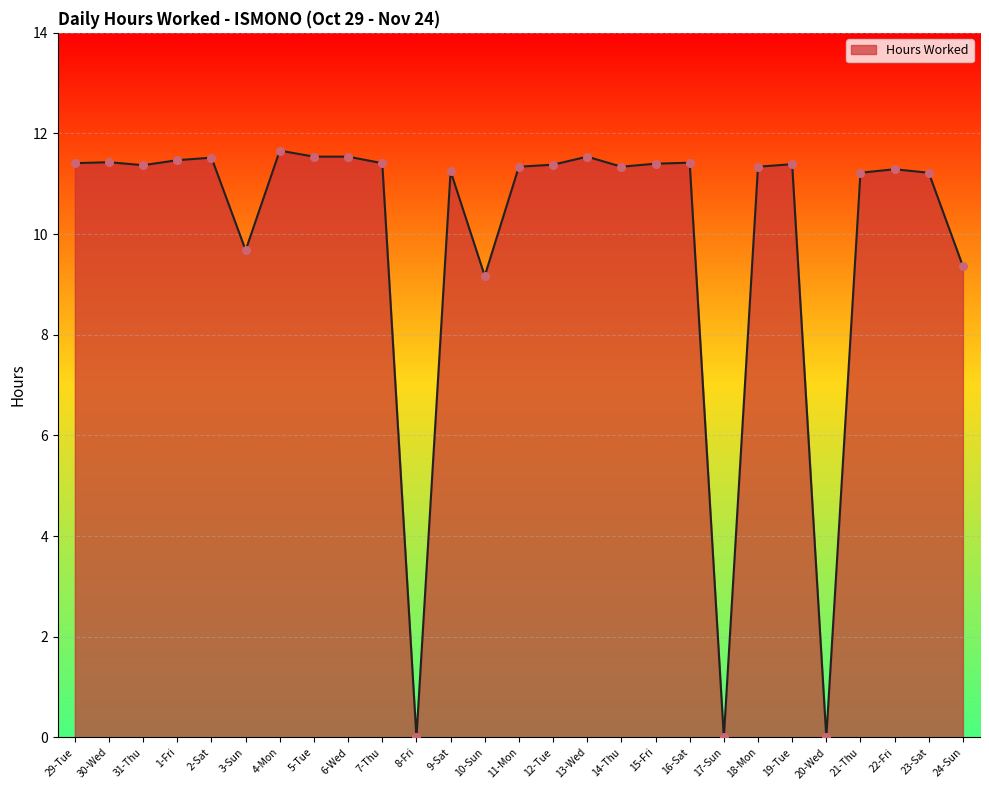

Approximately how many times larger is the value at 18-Mon compared to 30-Wed?

1.0